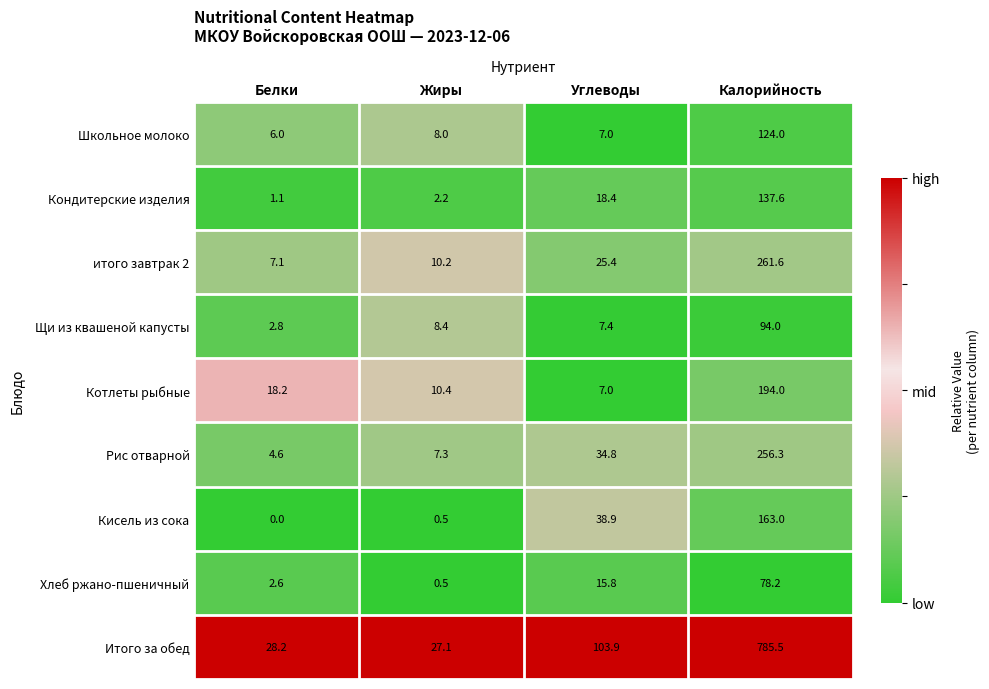

Read the Итого за обед value at Углеводы.

103.9